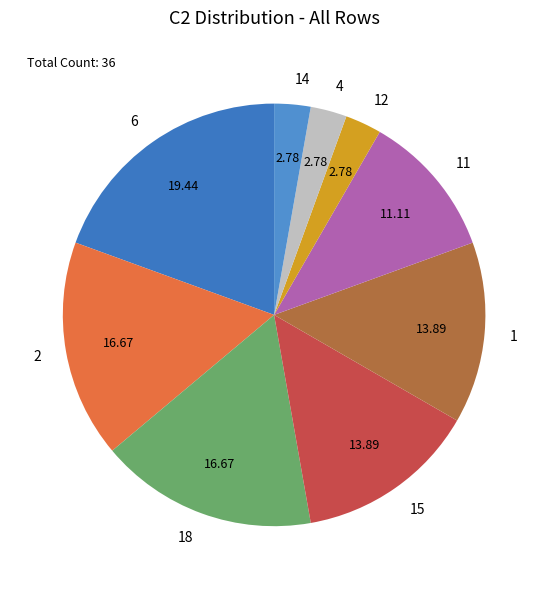

Does 6 account for over 50% of the chart?

No